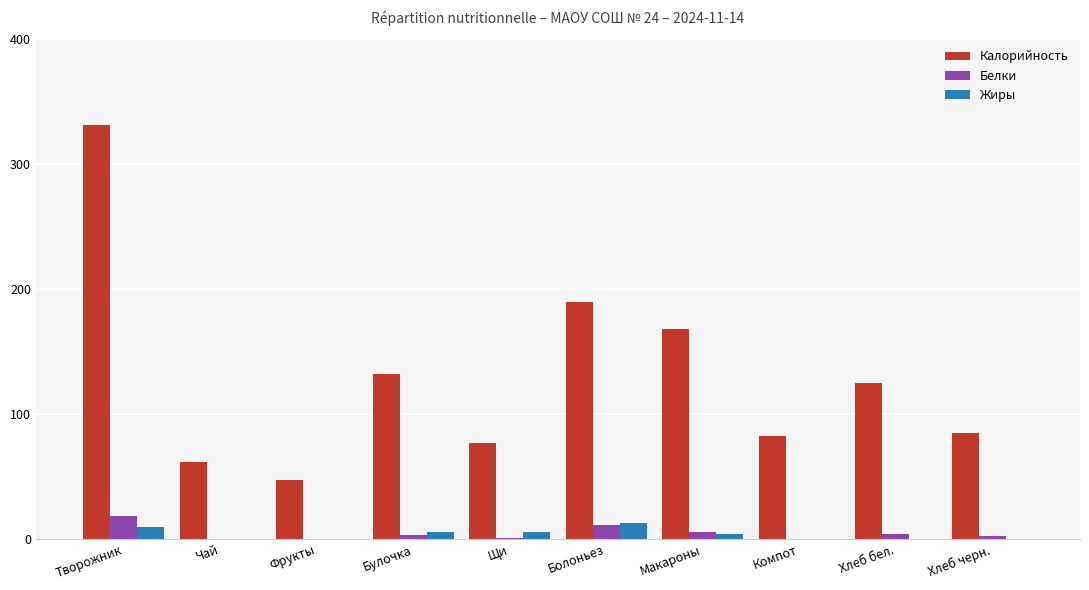

Is it true that Калорийность equals 14.2 at Фрукты?

False